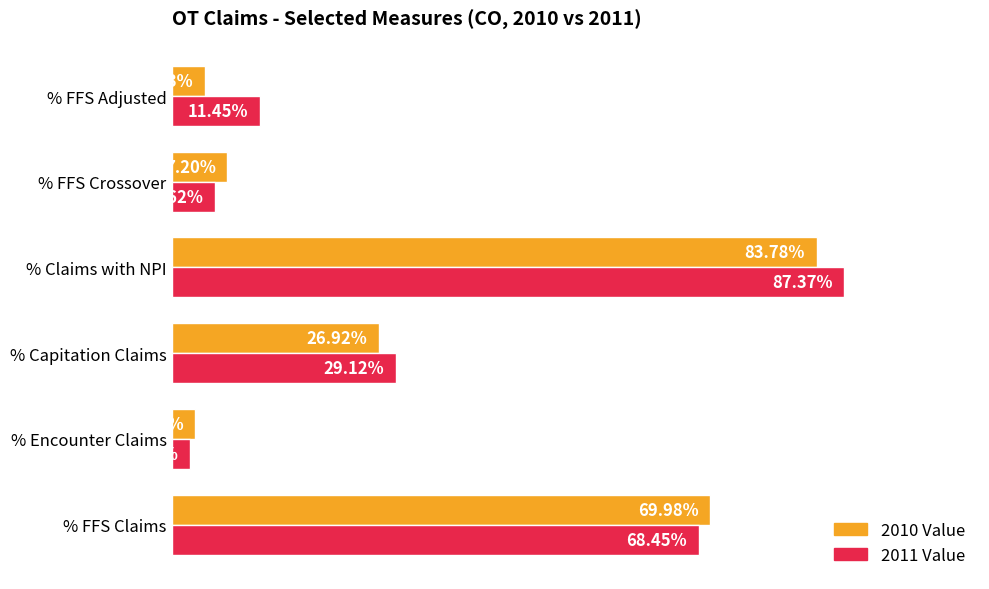

Is the value of 2010 Value at % FFS Adjusted greater than the value of 2011 Value at % Claims with NPI?

No